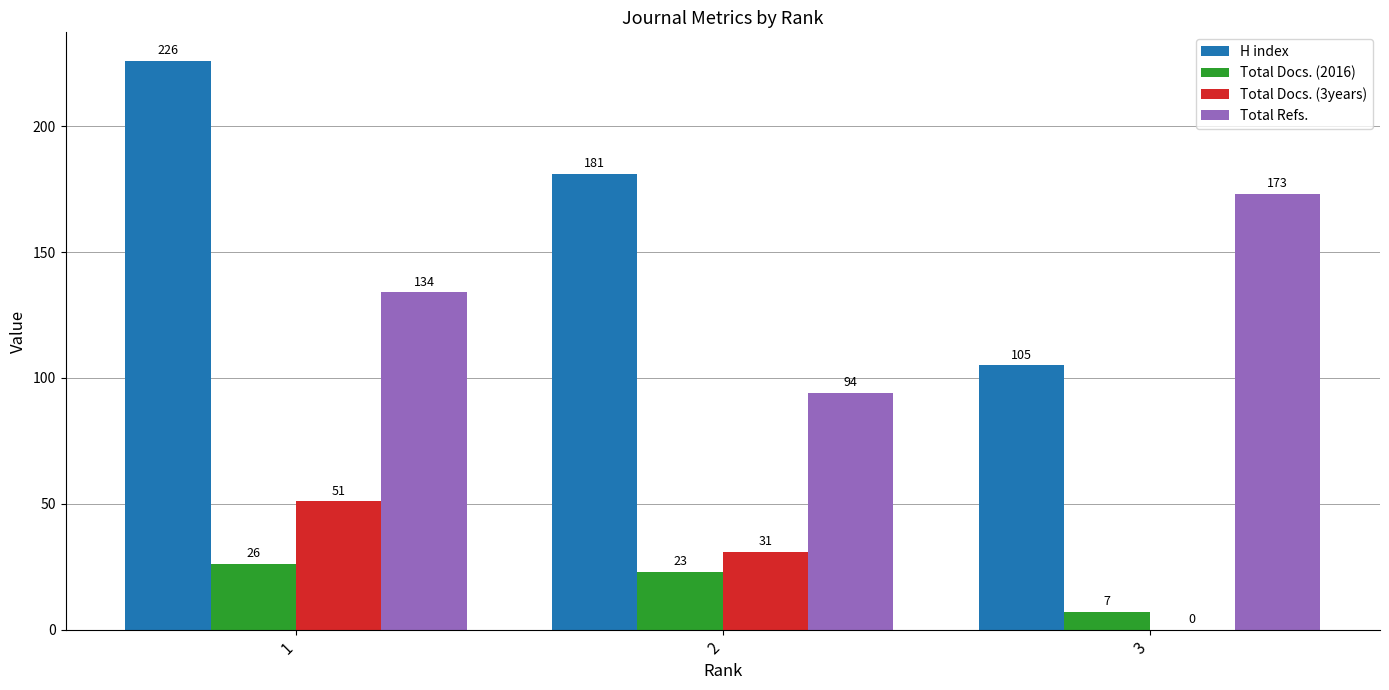

What is the total value across all series at 3?

285